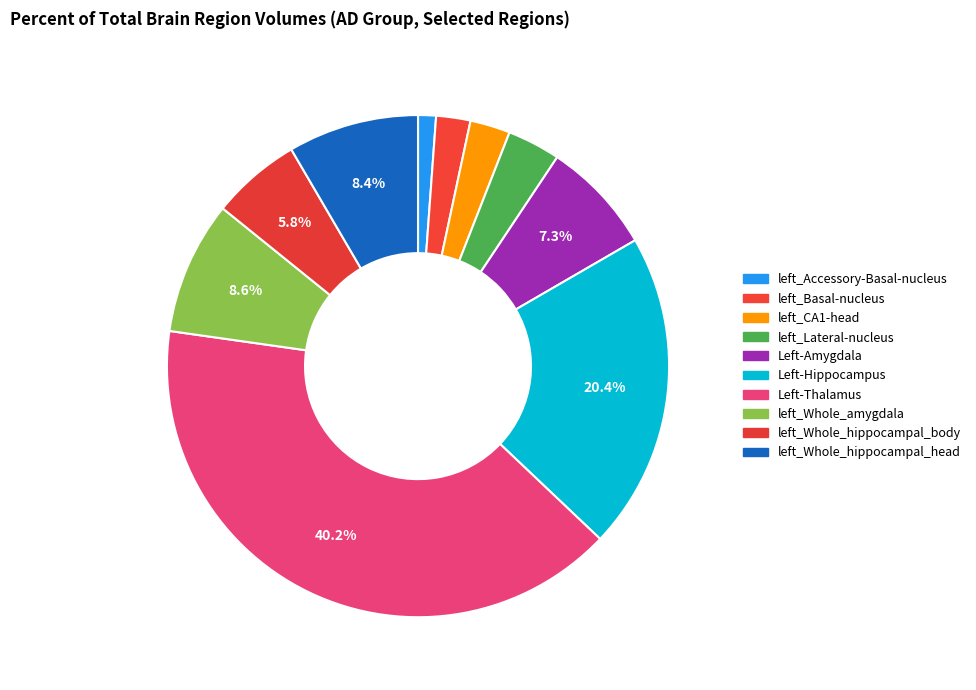

Between left_CA1-head and left_Lateral-nucleus, which is larger?

left_Lateral-nucleus